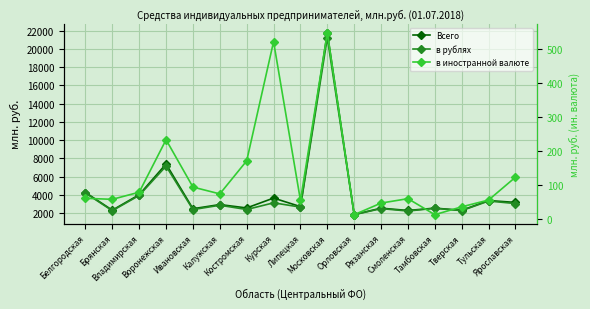

Reading right to left, what are all the values shown in this chart?

Всего: Ярославская=3192	Тульская=3399	Тверская=2329	Тамбовская=2566	Смоленская=2311	Рязанская=2563	Орловская=1866	Московская=21753	Липецкая=2734	Курская=3669	Костромская=2588	Калужская=2957	Ивановская=2502	Воронежская=7397	Владимирская=4035	Брянская=2343	Белгородская=4278
в рублях: Ярославская=3069	Тульская=3343	Тверская=2294	Тамбовская=2553	Смоленская=2251	Рязанская=2516	Орловская=1853	Московская=21206	Липецкая=2680	Курская=3148	Костромская=2417	Калужская=2883	Ивановская=2408	Воронежская=7164	Владимирская=3955	Брянская=2284	Белгородская=4217
в иностранной валюте: Ярославская=123	Тульская=56	Тверская=36	Тамбовская=13	Смоленская=60	Рязанская=47	Орловская=13	Московская=547	Липецкая=55	Курская=521	Костромская=171	Калужская=74	Ивановская=94	Воронежская=233	Владимирская=79	Брянская=58	Белгородская=61